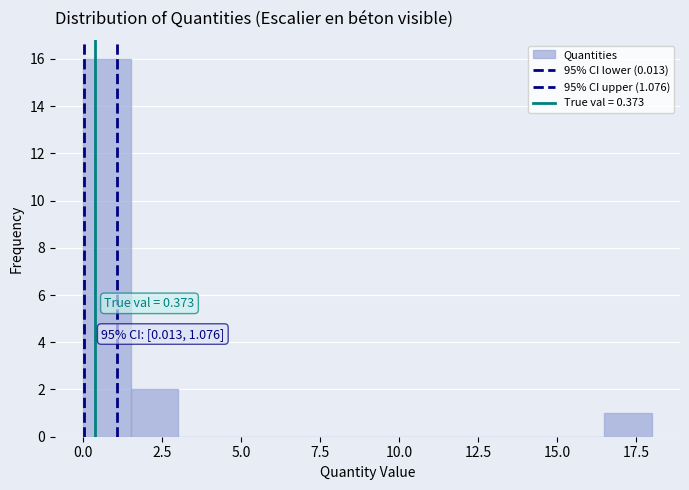

Around what value on the x-axis is the tallest bar? Give the approximate position of its centre, as read against the axis.

1.0